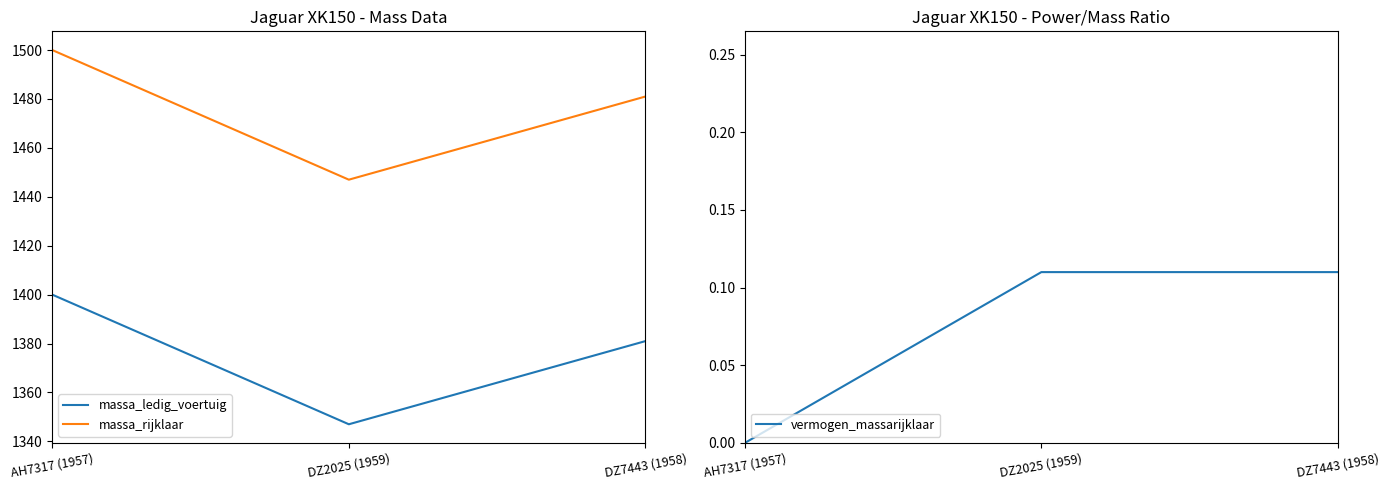

Is it true that massa_ledig_voertuig equals 1968.0 at DZ2025 (1959)?

False